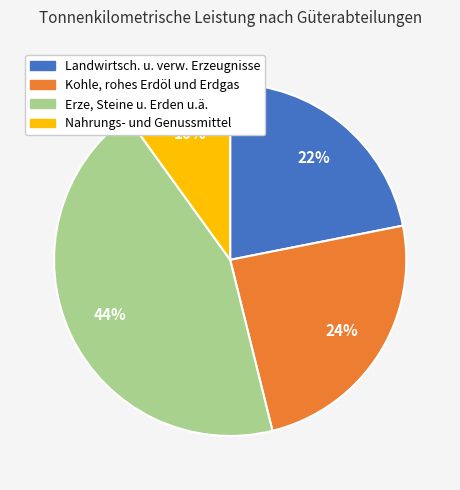

Which category has the smallest portion of the pie?

Nahrungs- und Genussmittel